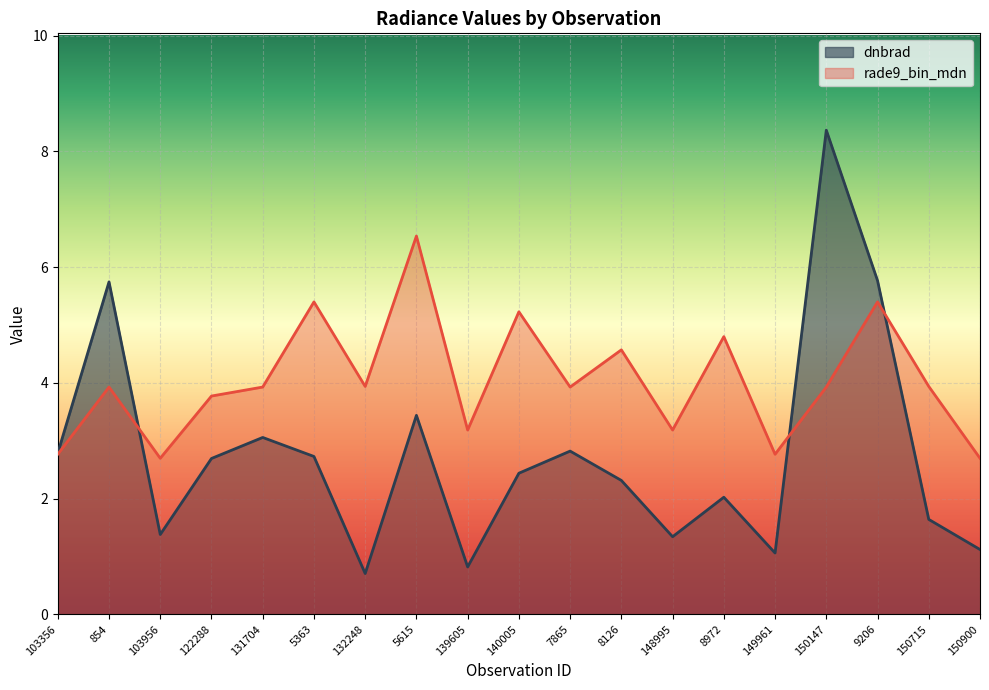

Reading left to right, what are all the values shown in this chart?

dnbrad: 2.8	5.7	1.4	2.7	3.1	2.7	0.7	3.4	0.8	2.4	2.8	2.3	1.3	2.0	1.1	8.4	5.8	1.6	1.1
rade9_bin_mdn: 2.8	3.9	2.7	3.8	3.9	5.4	3.9	6.5	3.2	5.2	3.9	4.6	3.2	4.8	2.8	3.9	5.4	3.9	2.7